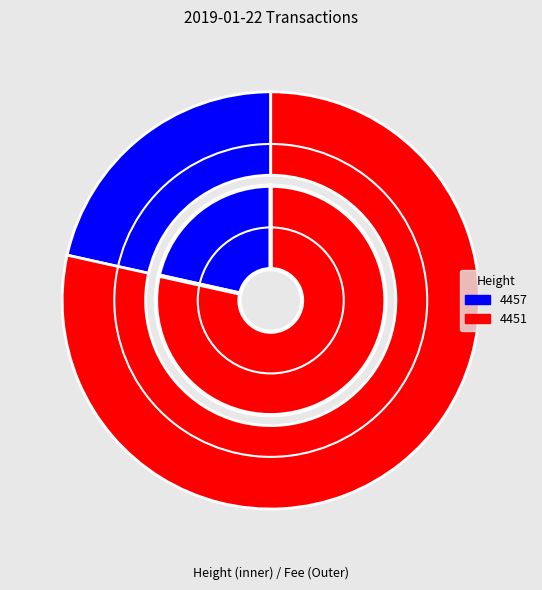

To the nearest percent, what is the difference between the largest and smallest slice percentages?

57%